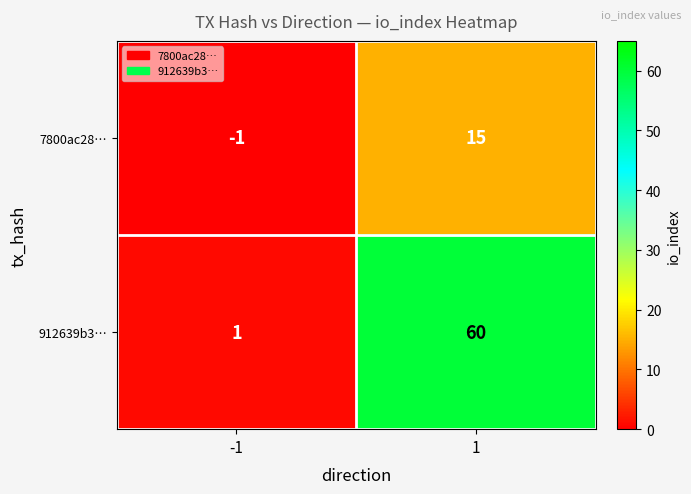

Read the 7800ac28… value at 1.

15